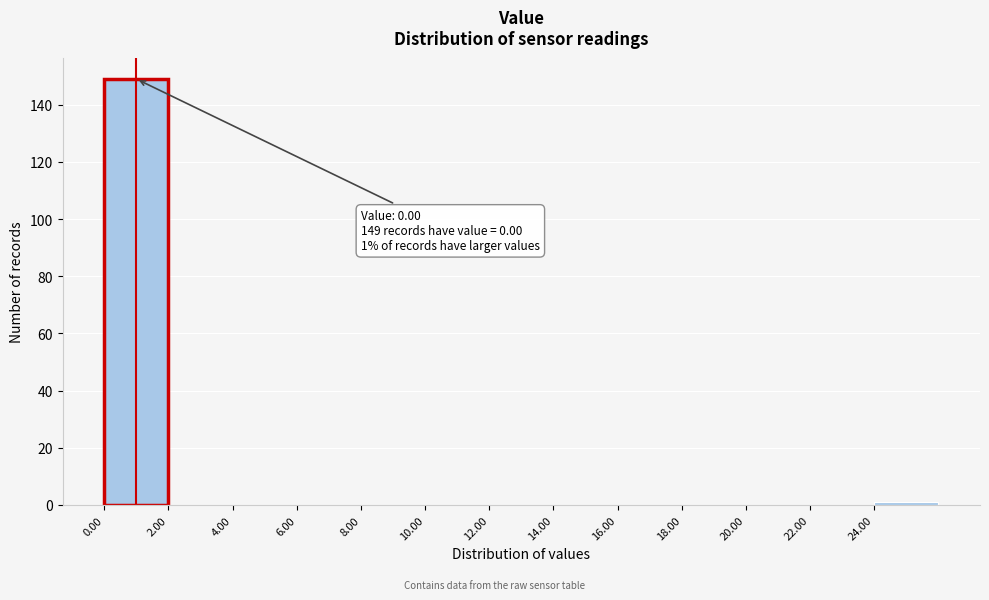

Over which range of the x-axis is the bar tallest?

0 to 2